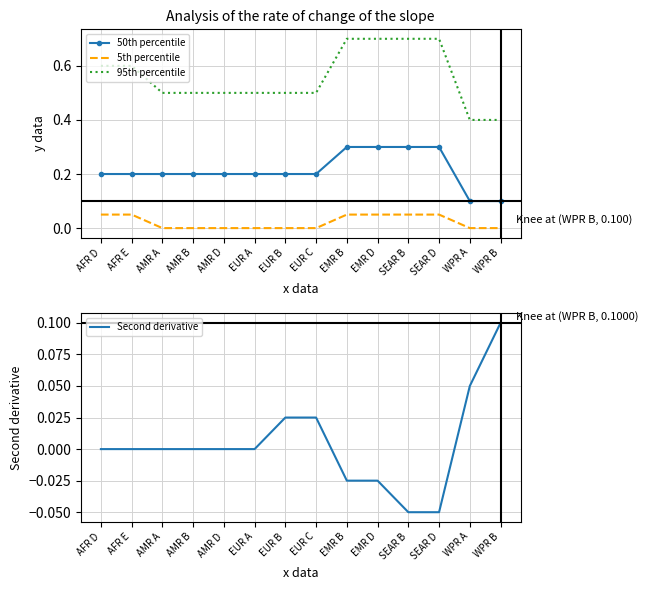

What position from the right is EMR B?

6